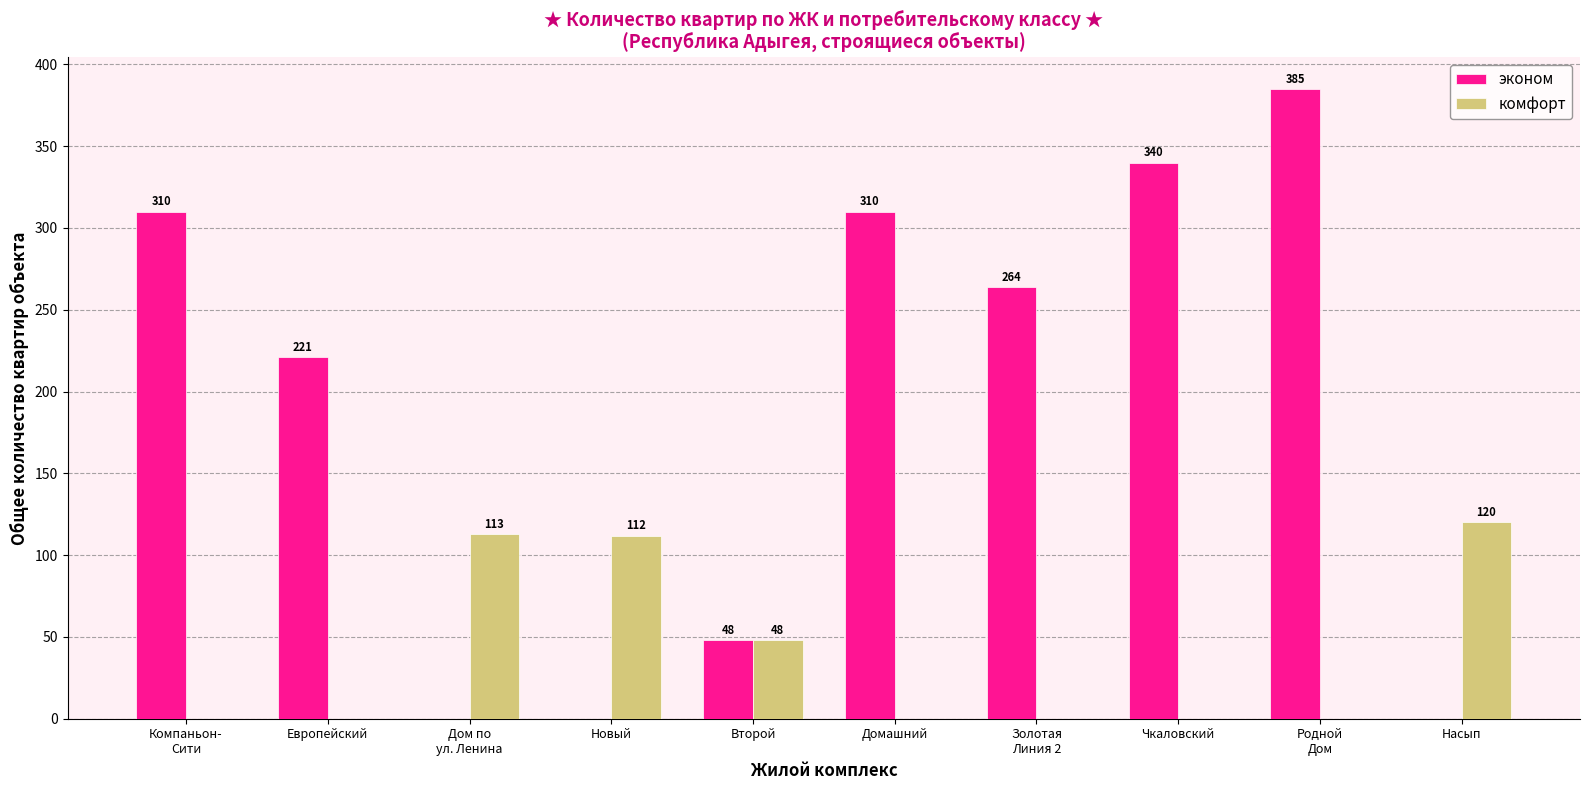

Which series has the widest spread of values?

эконом